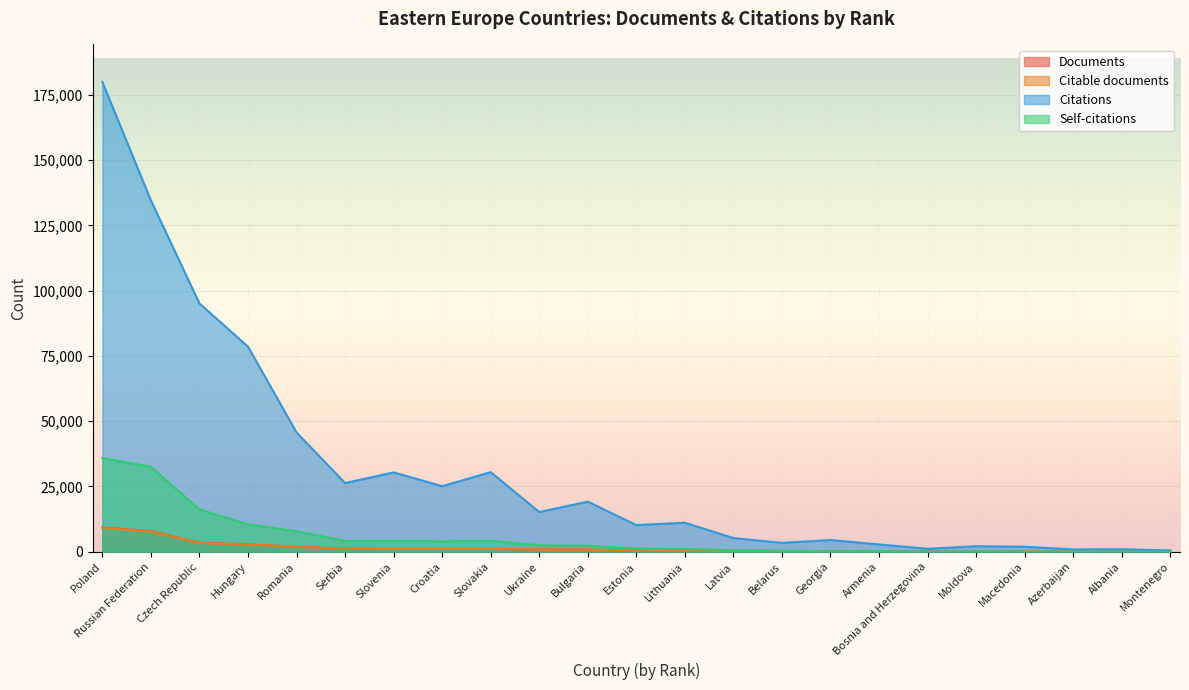

Reading right to left, what are all the values shown in this chart?

Documents: 24	44	53	77	80	89	134	204	264	270	416	424	848	902	1066	1094	1121	1192	1975	2832	3449	7923	9265
Citable documents: 24	43	53	75	79	89	127	195	261	265	408	410	829	881	1047	1066	1076	1160	1927	2767	3376	7720	9156
Citations: 524	967	907	1928	2124	1138	2817	4494	3413	5250	11128	10215	19202	15211	30501	25116	30398	26317	45690	78556	95080	134514	179880
Self-citations: 31	34	109	81	132	68	271	159	403	594	1066	1235	2311	2484	4180	3988	4221	4096	7880	10455	16198	32511	35867